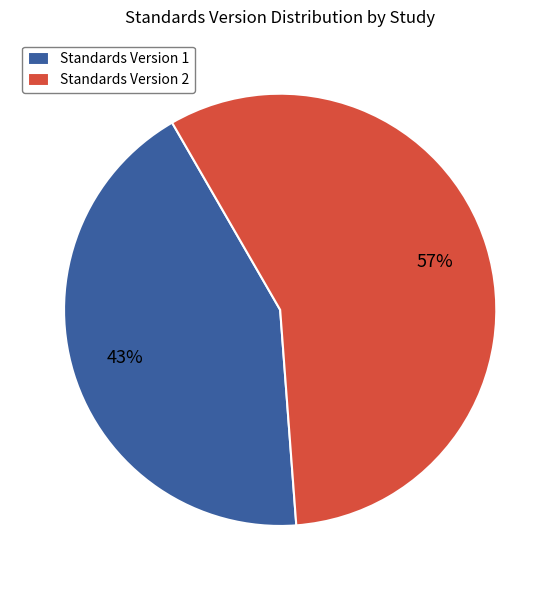

To the nearest percent, what is the difference between the largest and smallest slice percentages?

14%